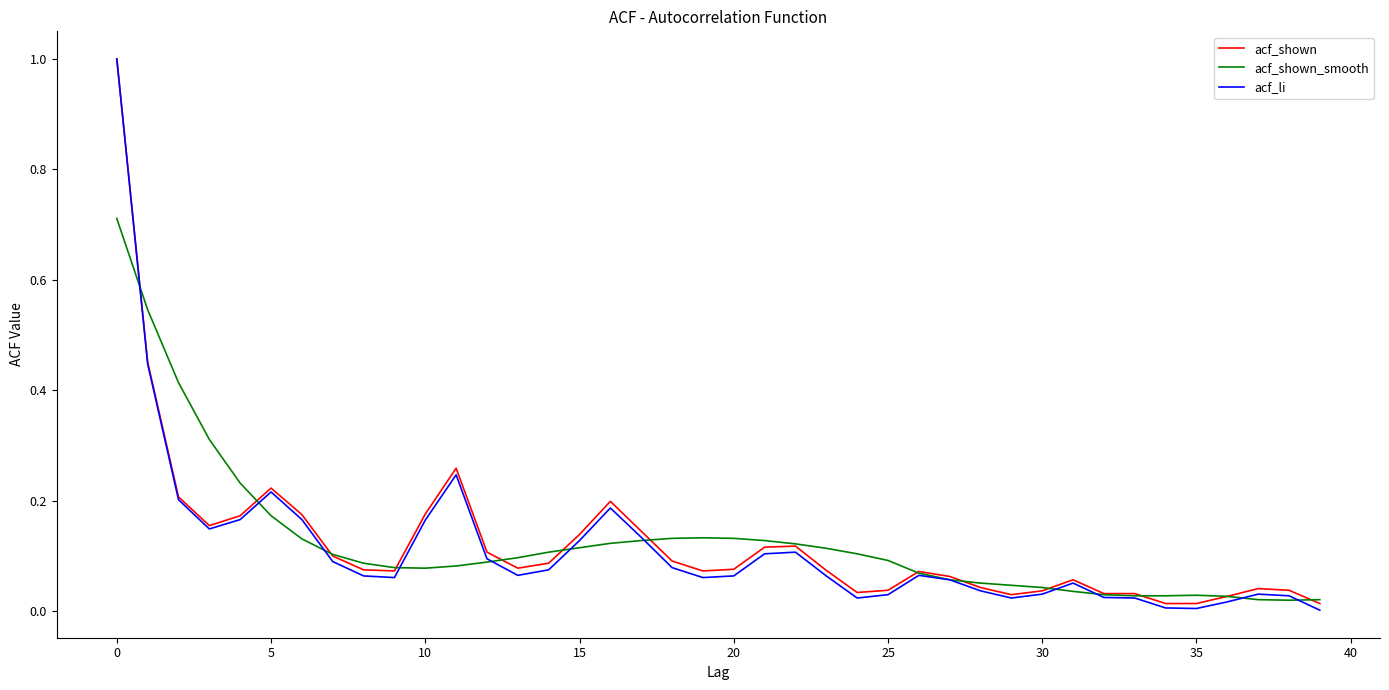

Which series has the largest range (max minus min)?

acf_li